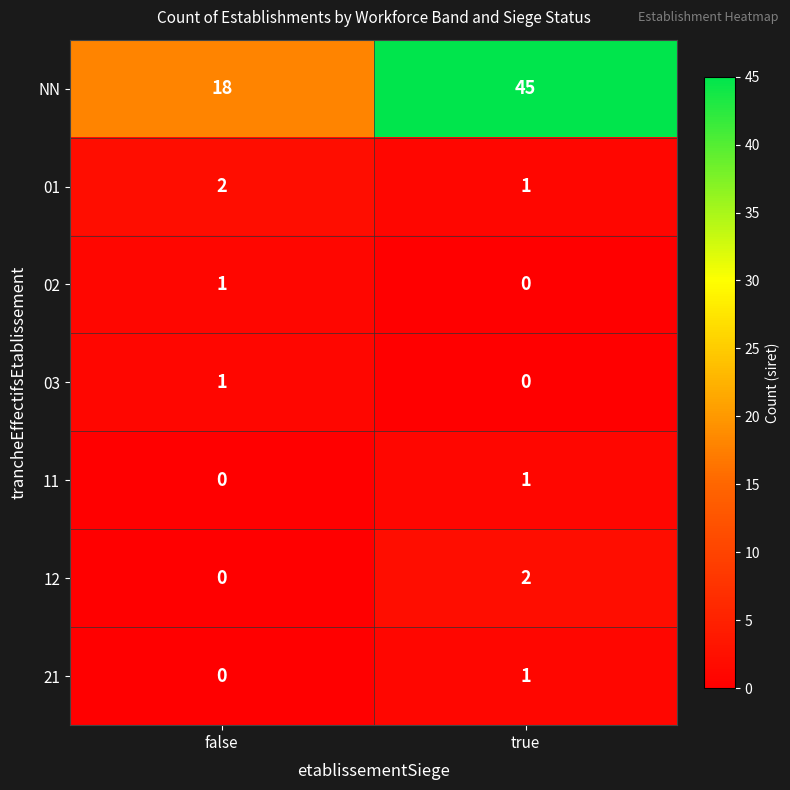

Which series has the largest range (max minus min)?

NN